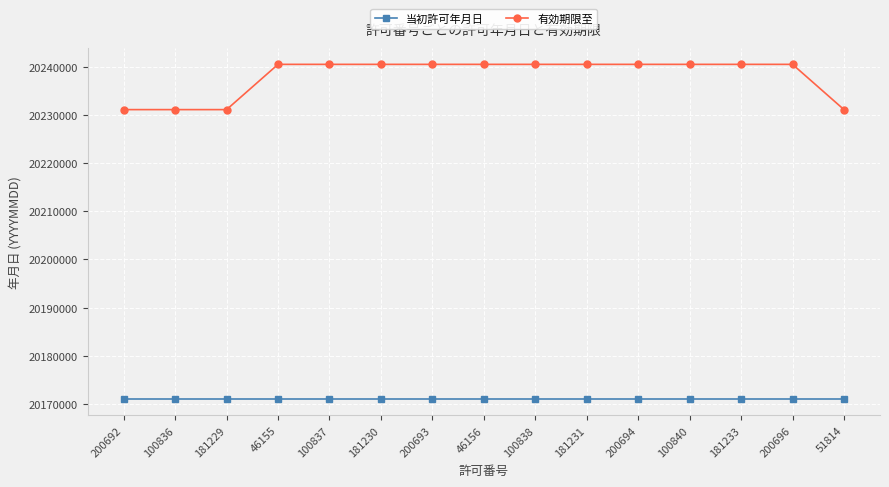

What is the smallest value displayed?

20171101